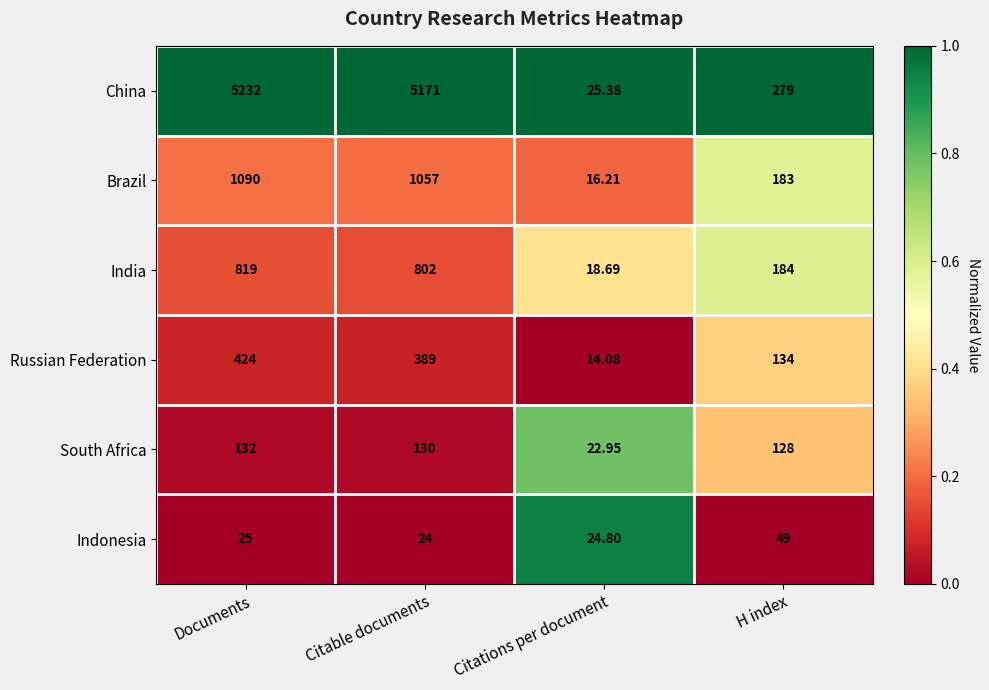

Which label corresponds to the largest value in the chart?

Documents